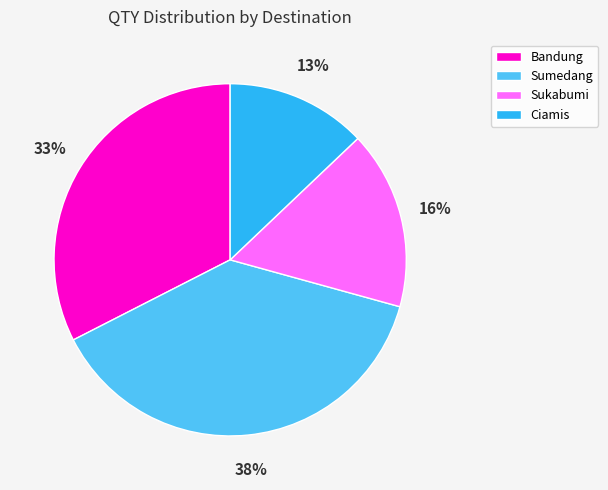

To the nearest percent, what is the average slice percentage?

25%